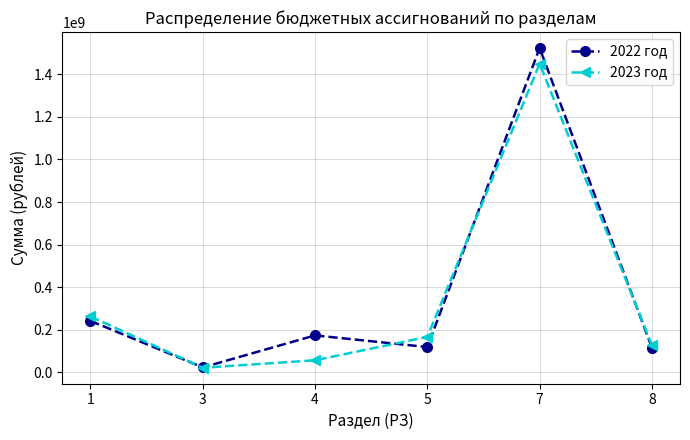

At how many categories does at least one series exceed 1174239852?

1